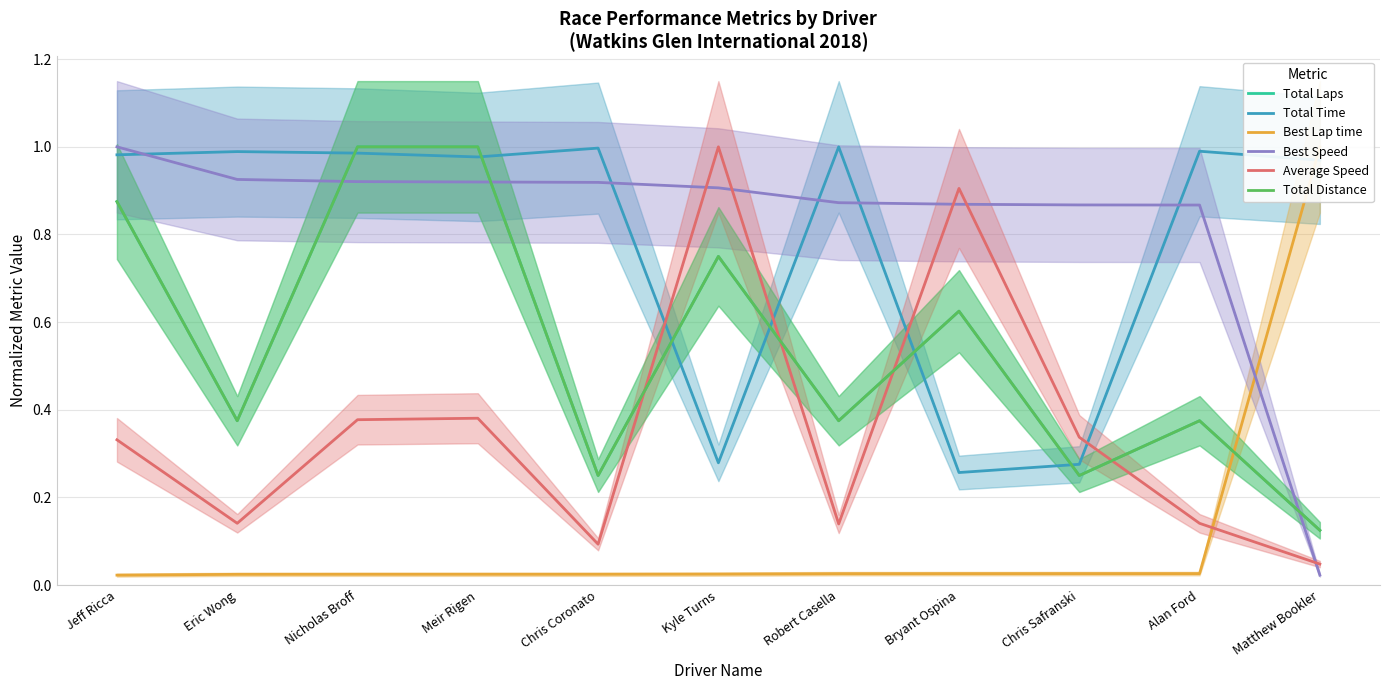

Which series has the widest spread of values?

Best Lap time